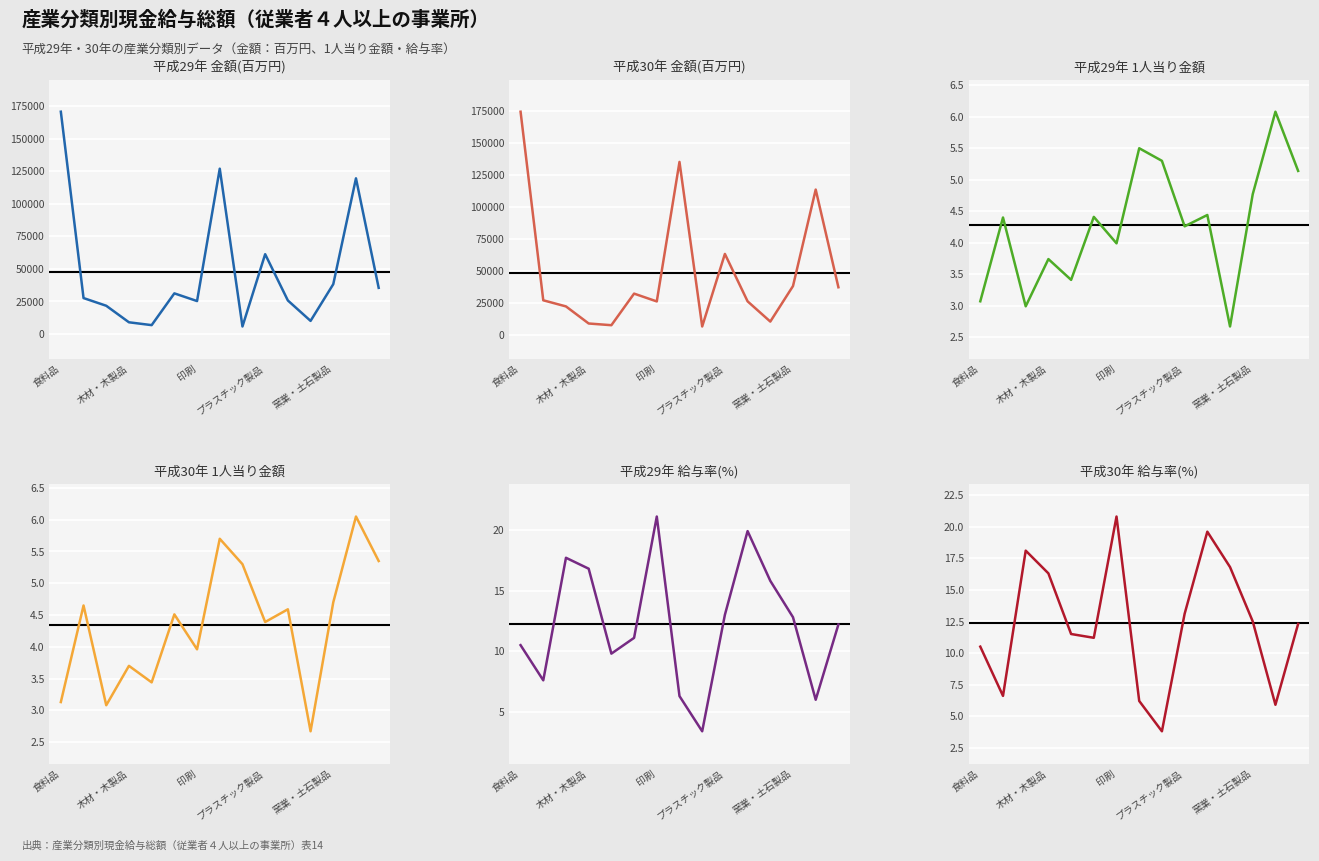

What is the label of the 15th point from the right?

食料品